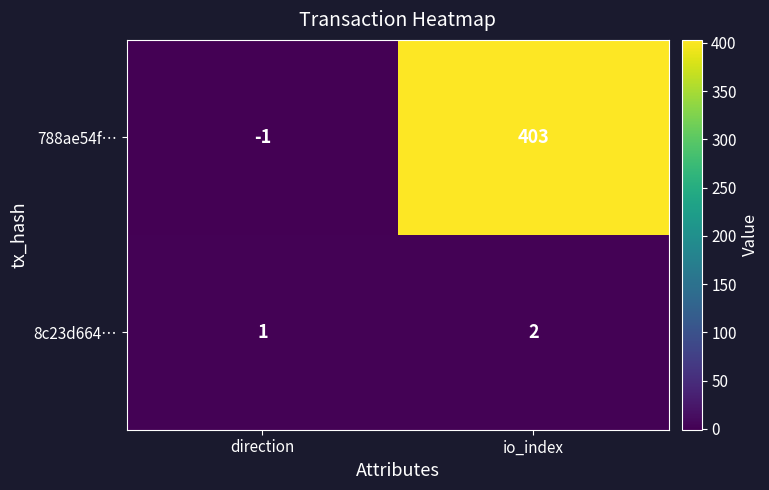

Reading left to right, transcribe all the data shown in this chart.

788ae54f…: direction=-1	io_index=403
8c23d664…: direction=1	io_index=2